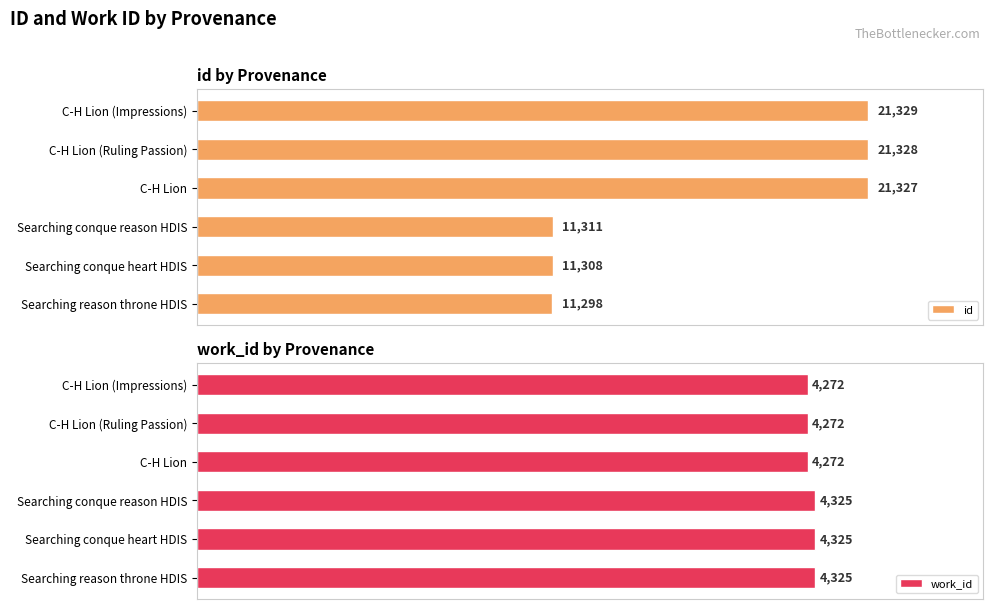

Which series has the largest total across all categories?

id